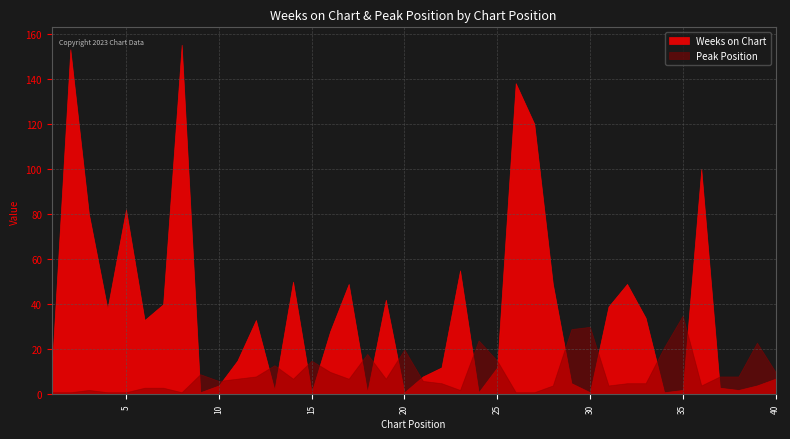

What is the difference between the Weeks on Chart values at 7 and 27?

80